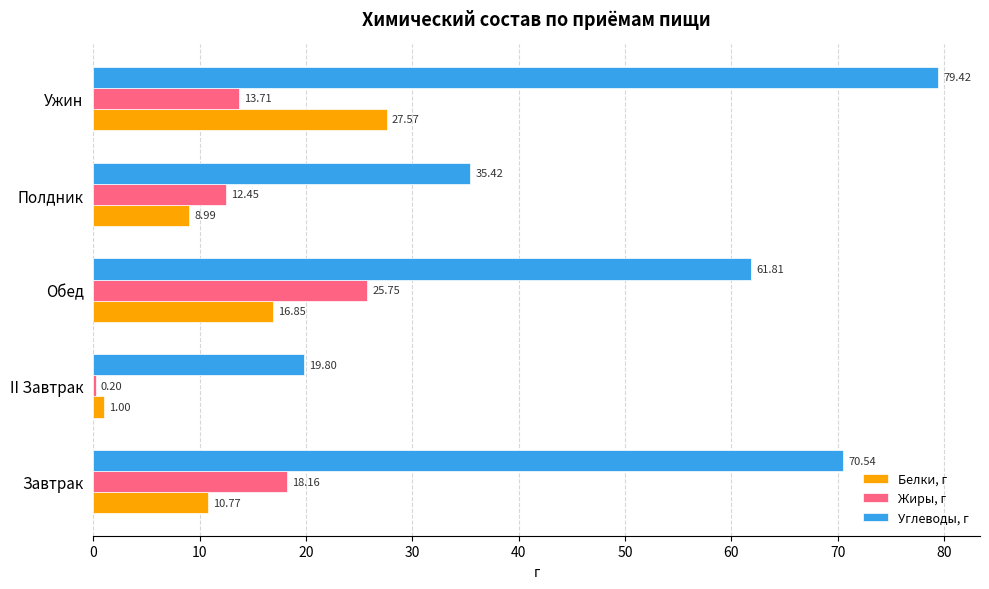

Which label corresponds to the largest value in the chart?

Ужин